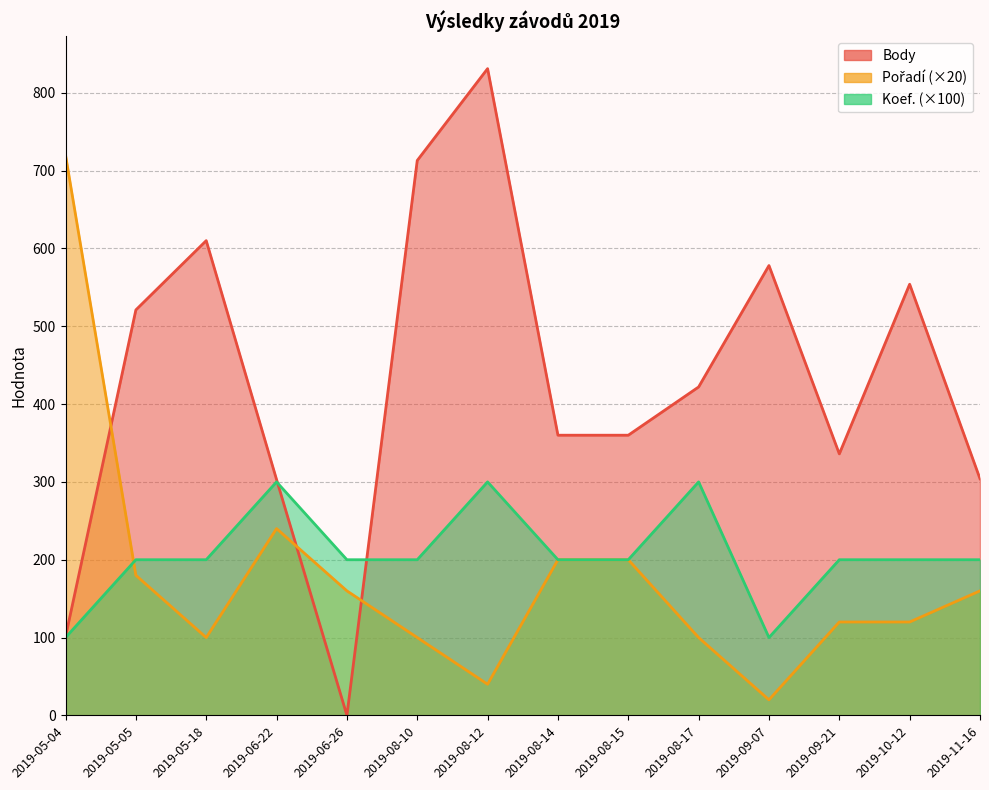

Is it true that Pořadí equals 720 at 2019-05-04?

True